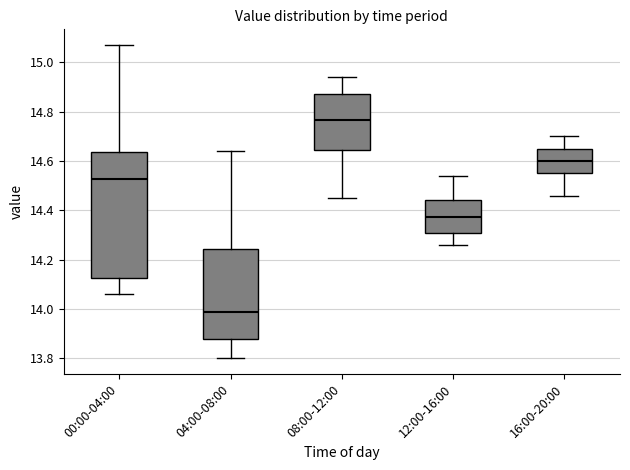

Reading left to right, read every box against the y-axis: the position of its median line, the range the box covers, and the ends of its whiskers. The values are not printed on the chart, so give them approximately, as read against the axis.

00:00-04:00: median 14.52, box 14.12 to 14.64, whiskers 14.06 to 15.08
04:00-08:00: median 14.00, box 13.88 to 14.24, whiskers 13.80 to 14.64
08:00-12:00: median 14.76, box 14.64 to 14.88, whiskers 14.46 to 14.94
12:00-16:00: median 14.38, box 14.32 to 14.44, whiskers 14.26 to 14.54
16:00-20:00: median 14.60, box 14.56 to 14.66, whiskers 14.46 to 14.70